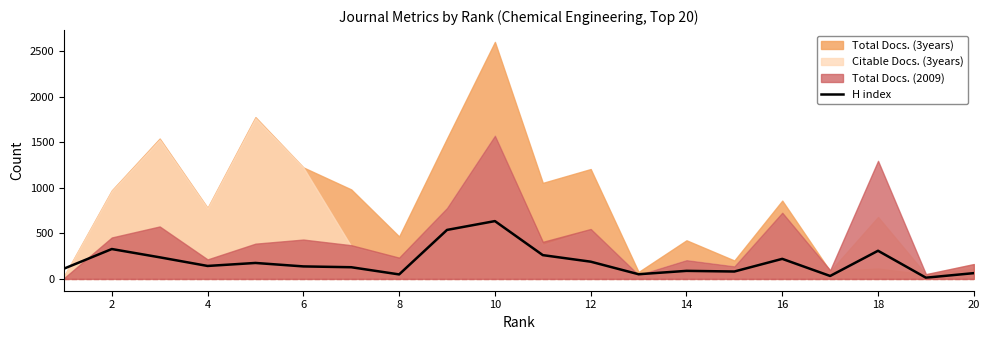

The value of H index at 16 is 220. True or false?

True